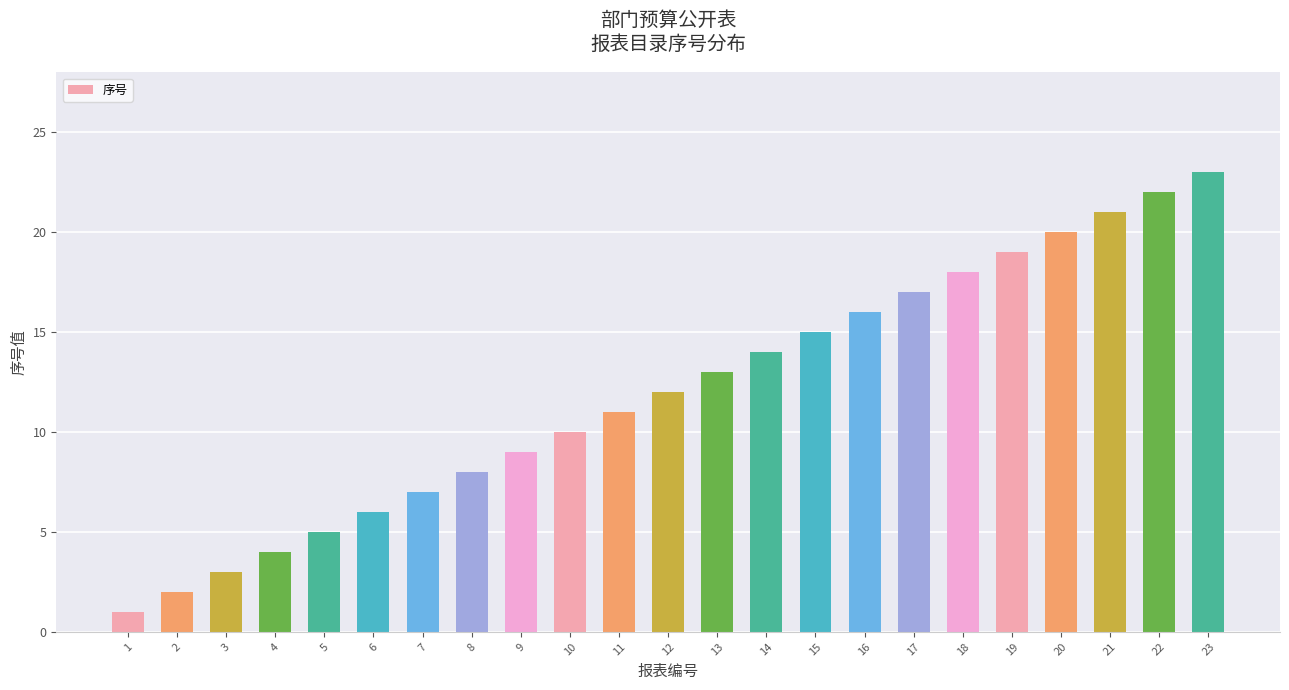

Which has a higher value, 23 or 2?

23